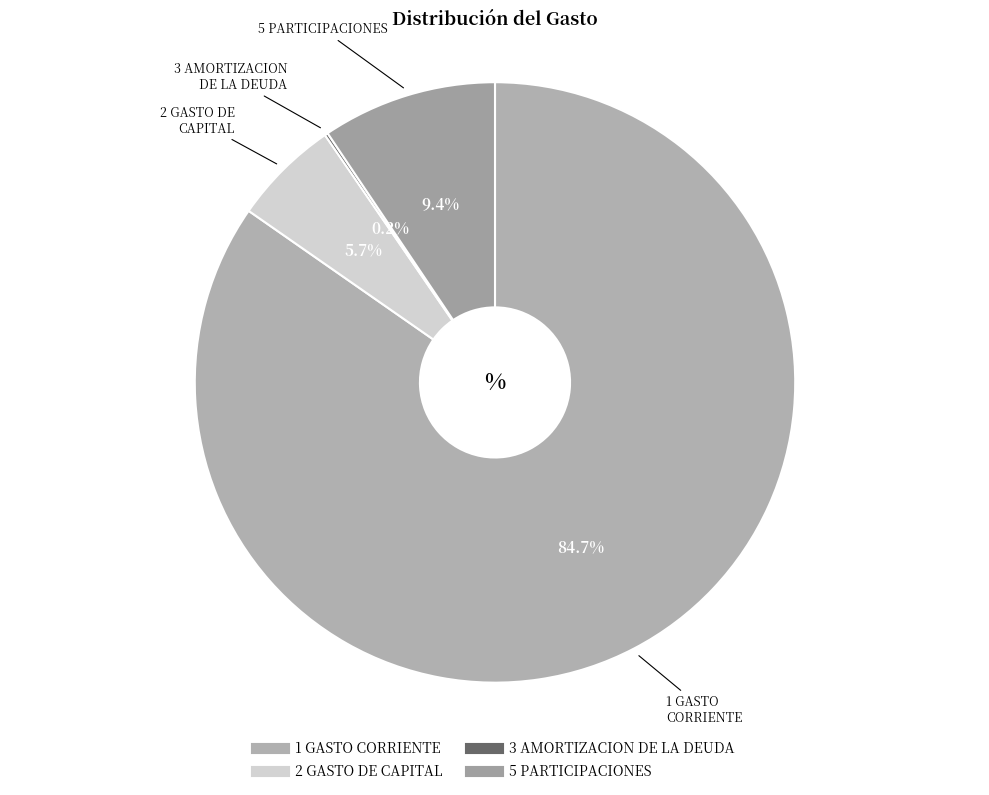

How much of the chart is everything except 5 PARTICIPACIONES?

90.6%